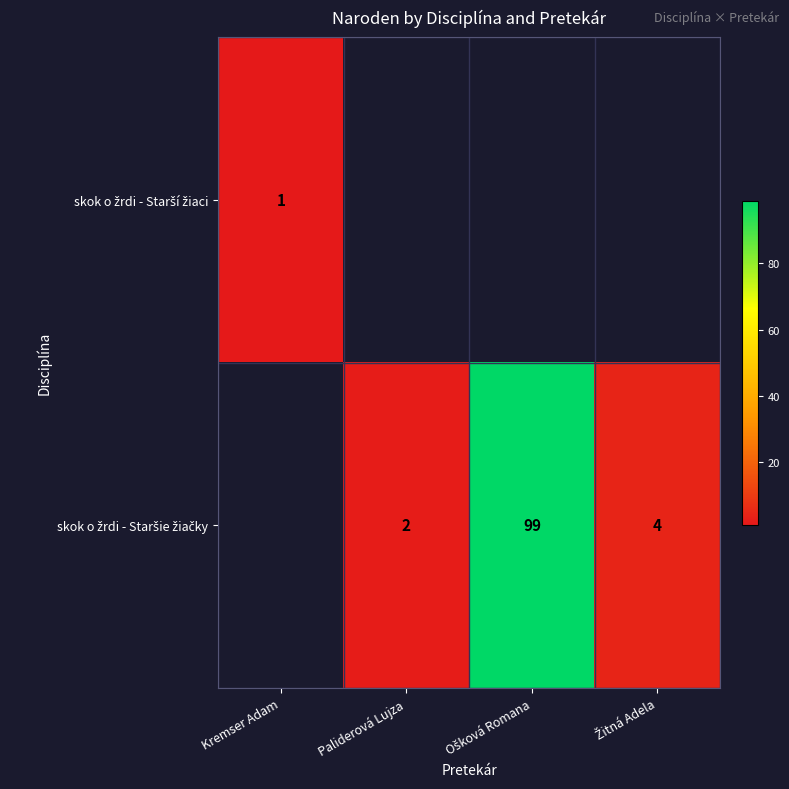

Which series has the largest range (max minus min)?

skok o žrdi - Starší žiaci